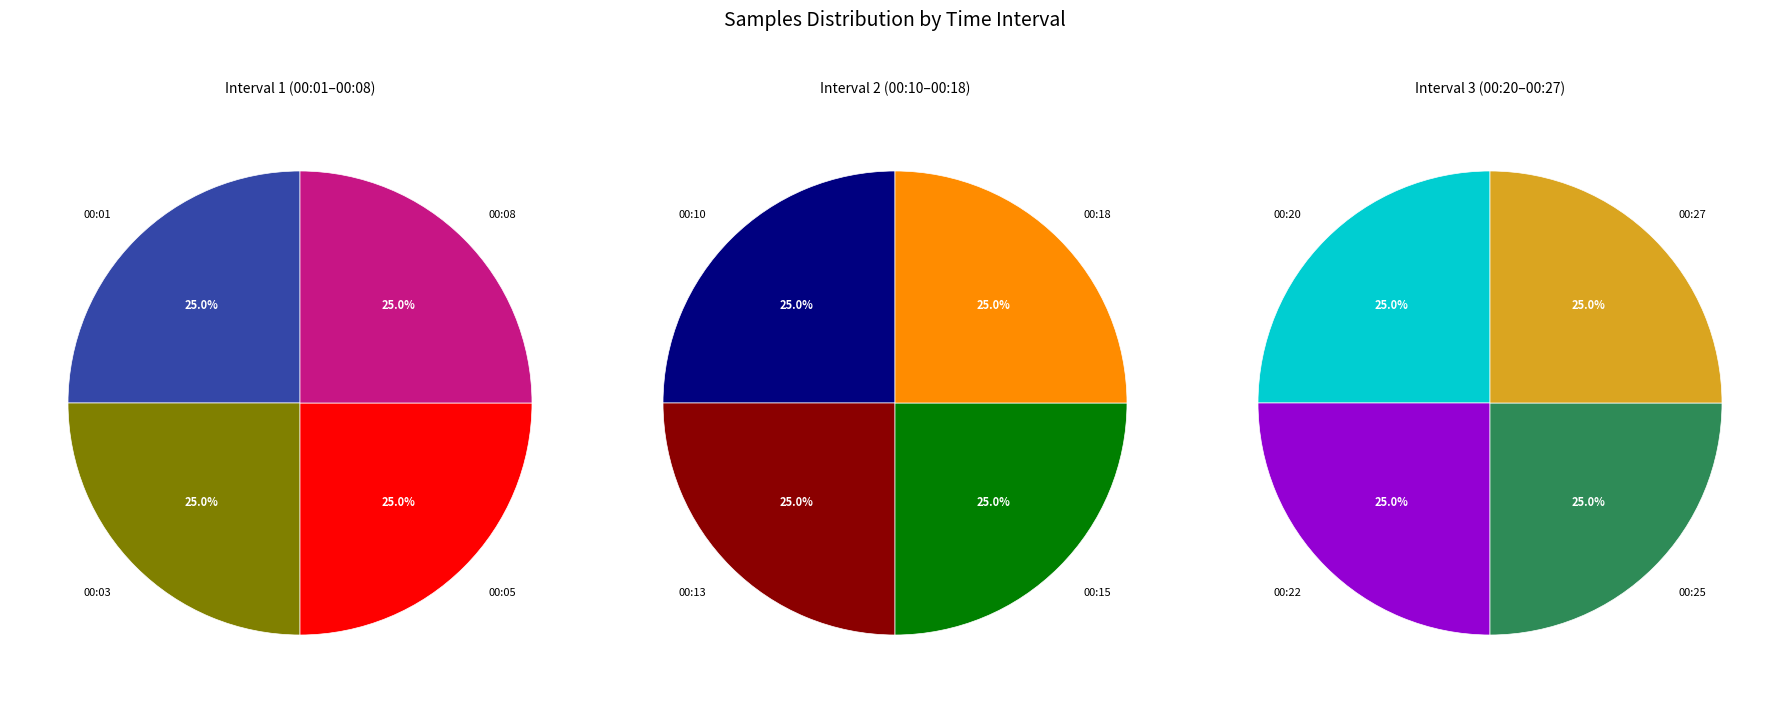

How many slices are in this pie chart?

12